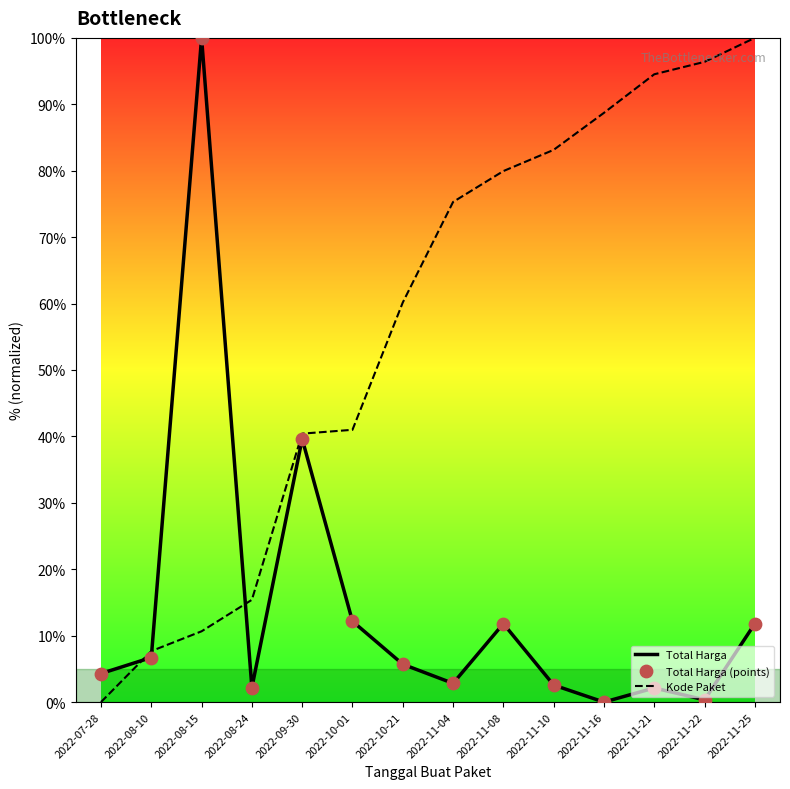

What is the total value across all series at 2022-11-25?

111.8